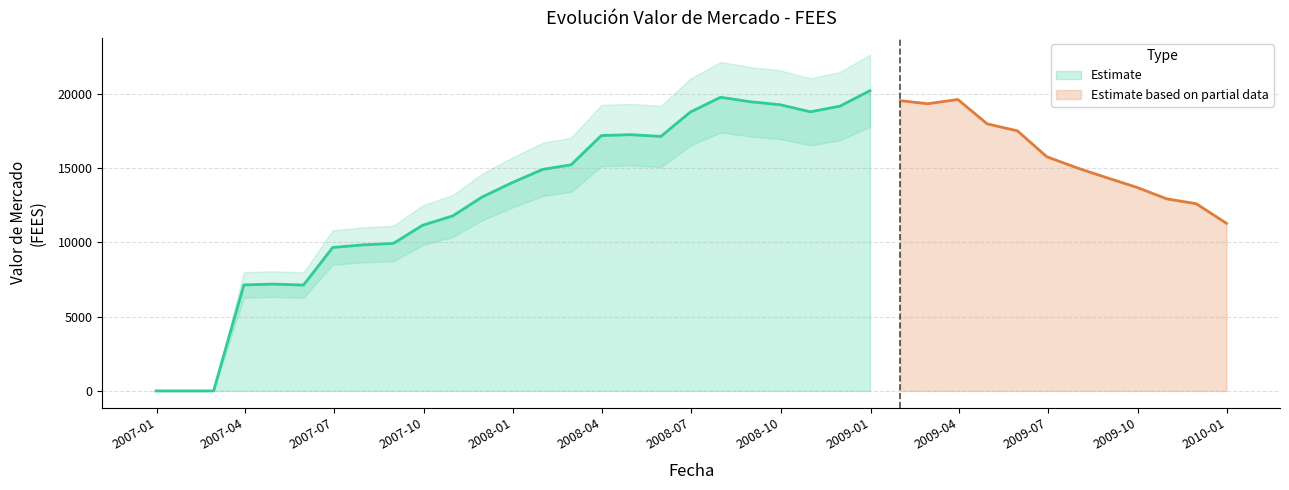

True or false: the data shows 19335.1 at 2009-02-28.

True